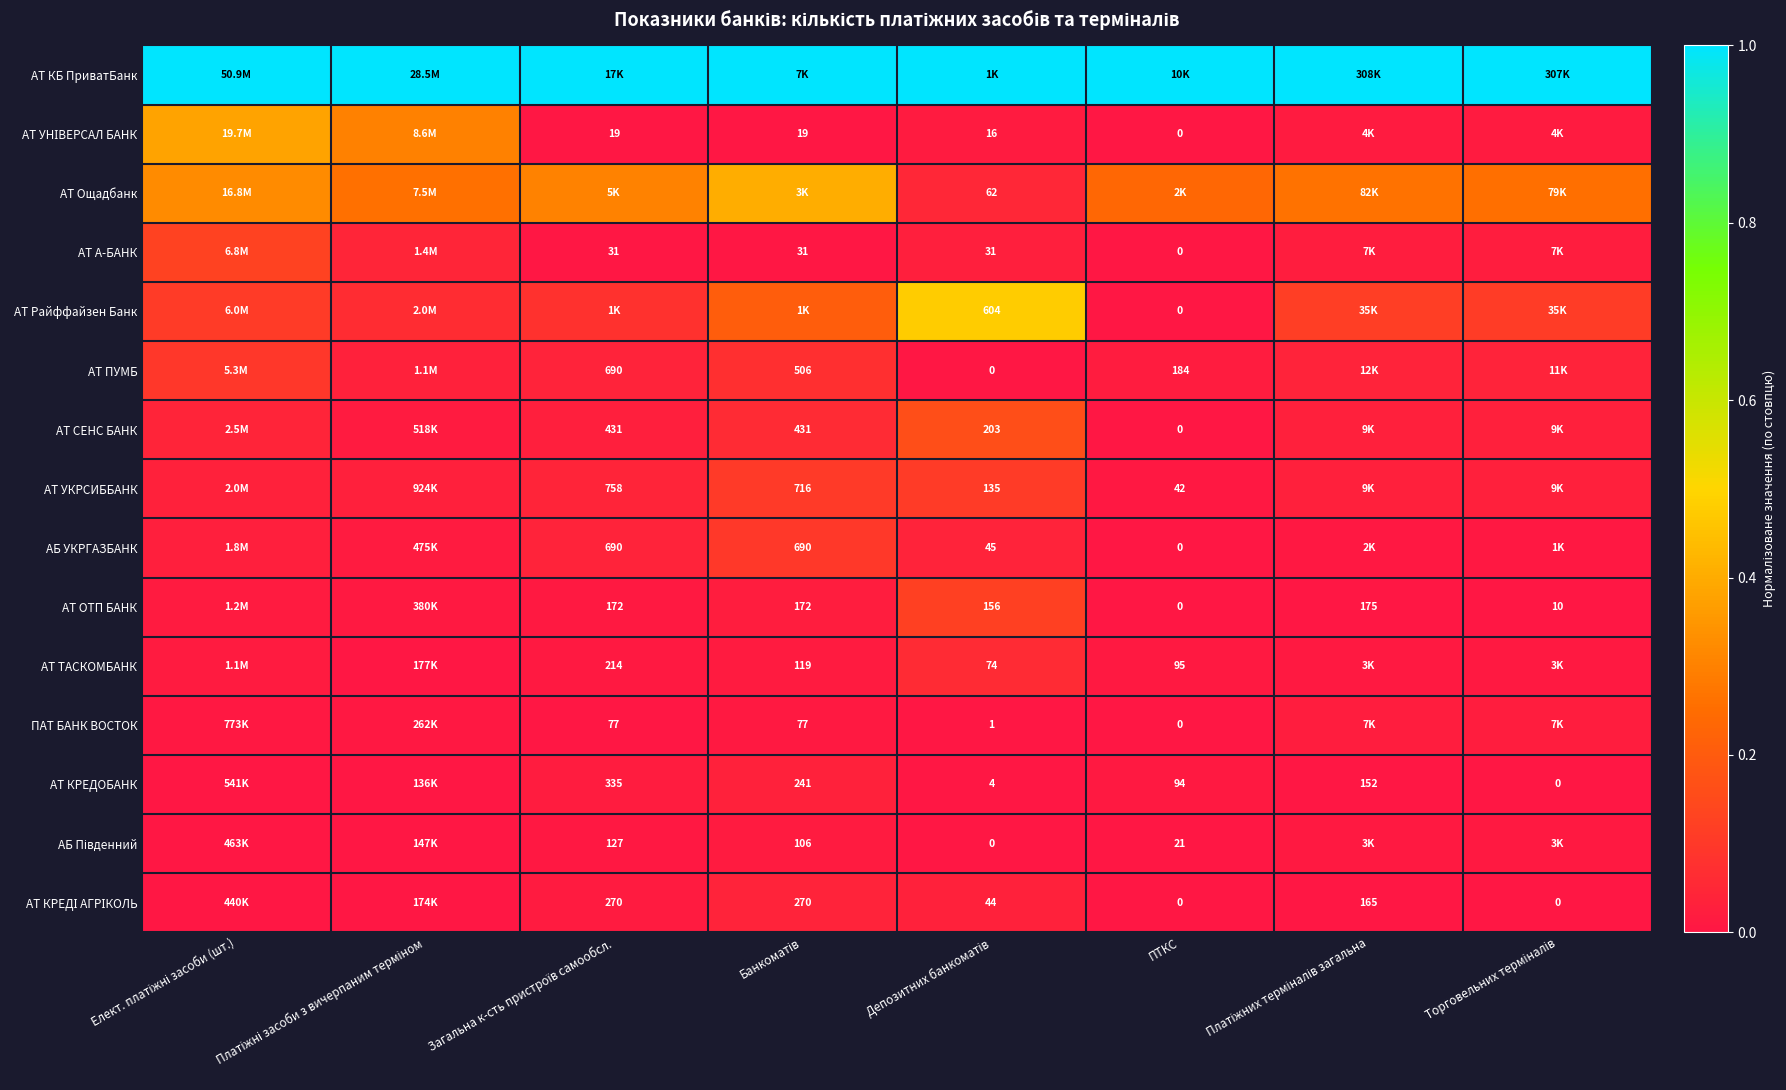

What is the difference between the maximum and minimum values in the АТ Ощадбанк series?

0.4